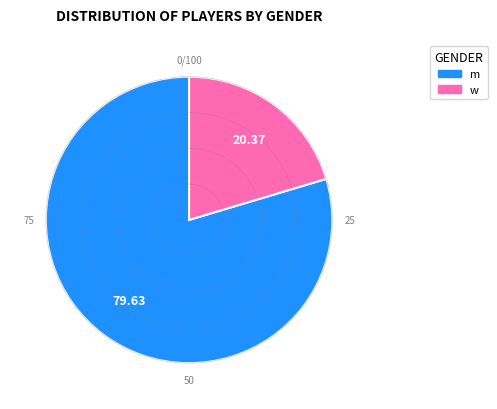

Between w and m, which is larger?

m